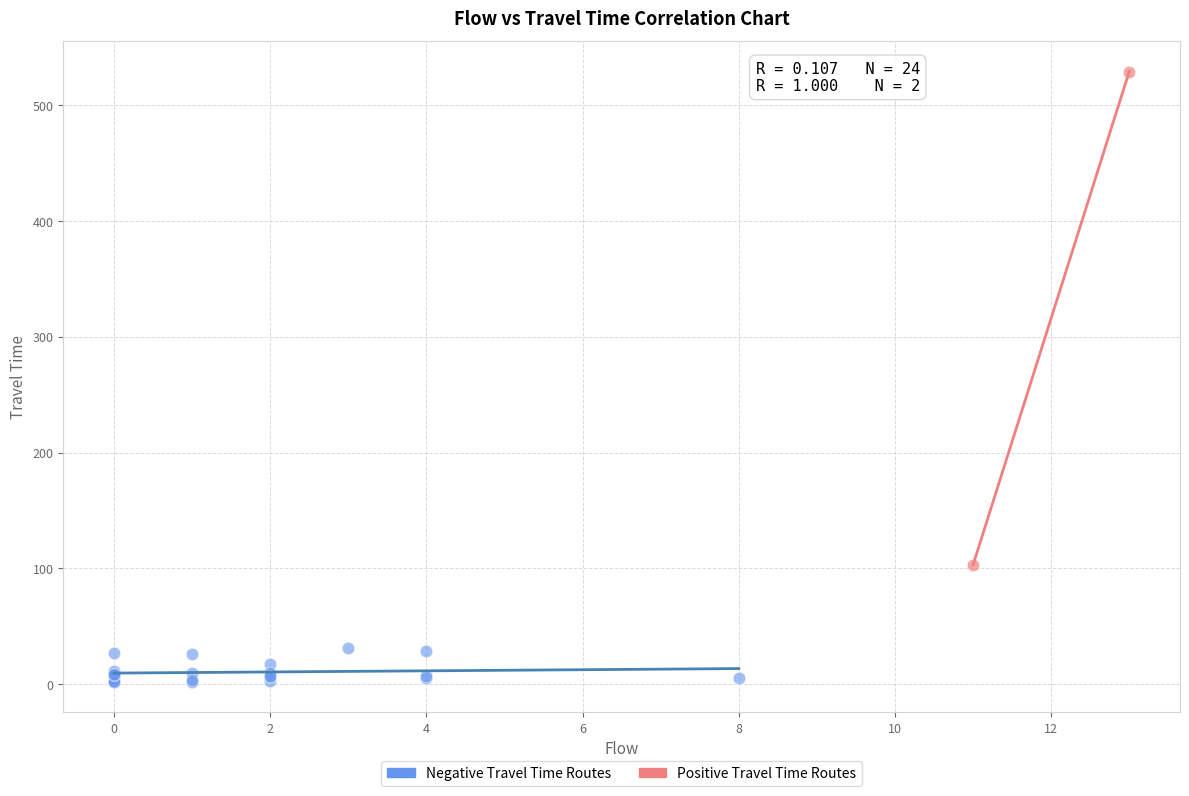

Which series contains the lowest Y value?

Negative Travel Time Routes